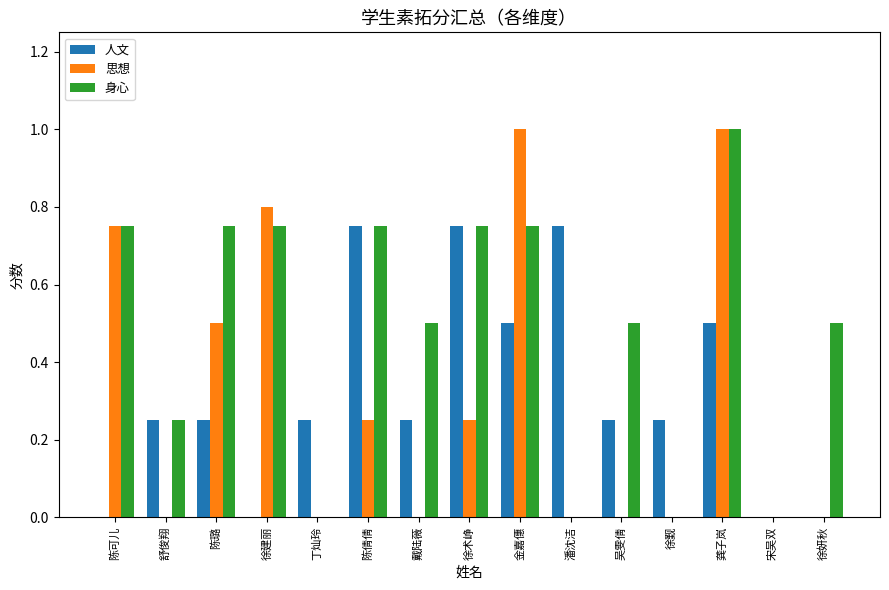

How many data points does each series have?

15